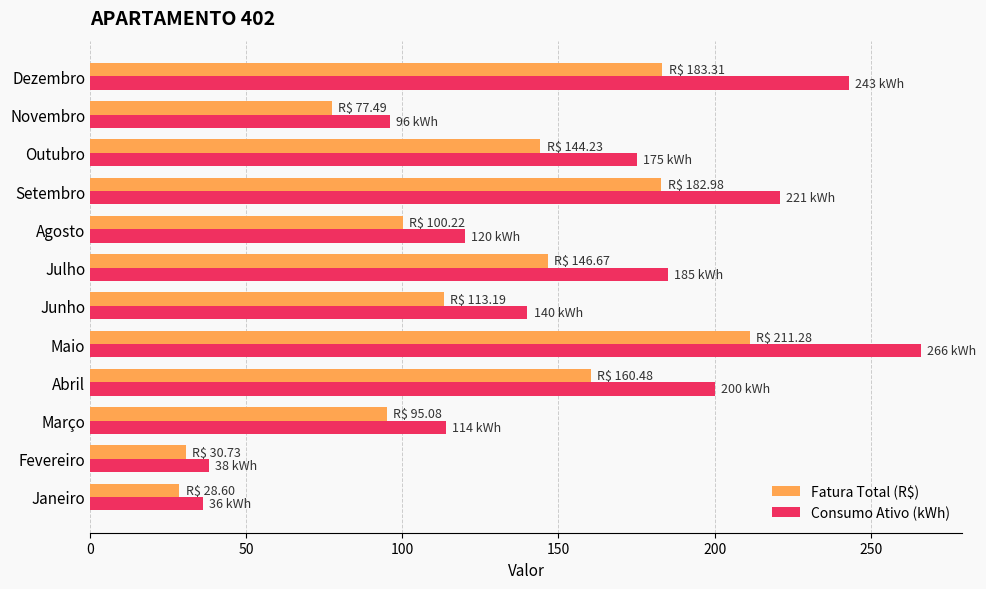

The Fatura Total (R$) series shows 324.4 at Maio. True or false?

False